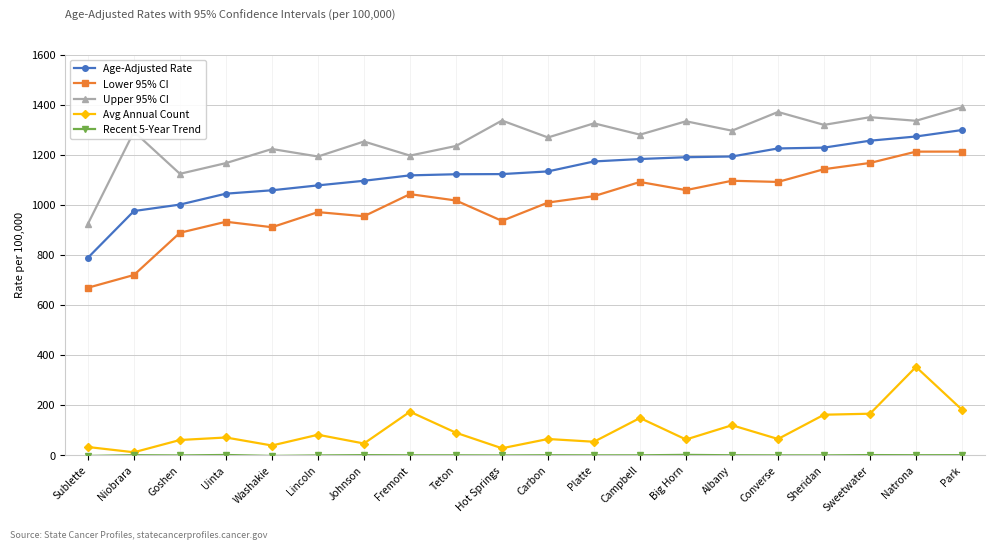

The value of Avg Annual Count at Sweetwater is 73.2. True or false?

False